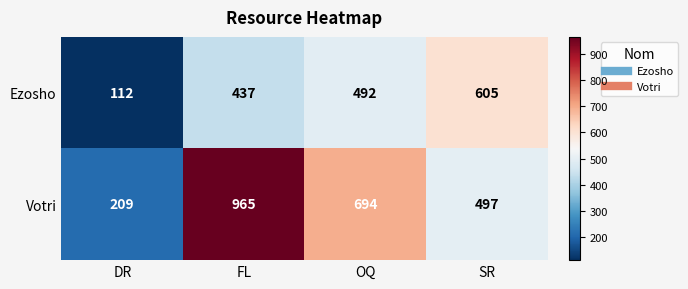

Which series has the largest total across all categories?

Votri